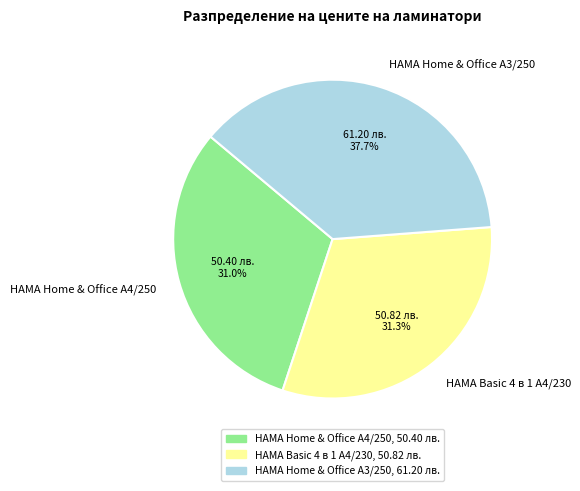

Combined, do HAMA Home & Office A3/250 and HAMA Home & Office A4/250 account for over 50%?

Yes